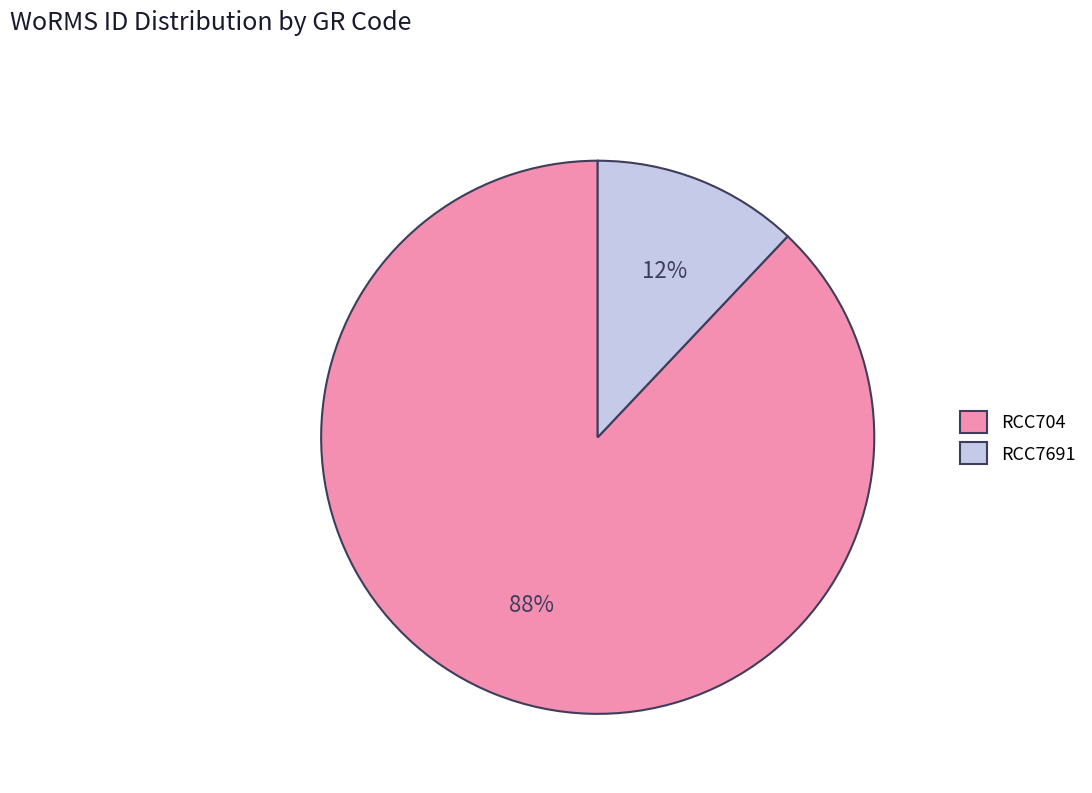

Does RCC704 account for over 50% of the chart?

Yes